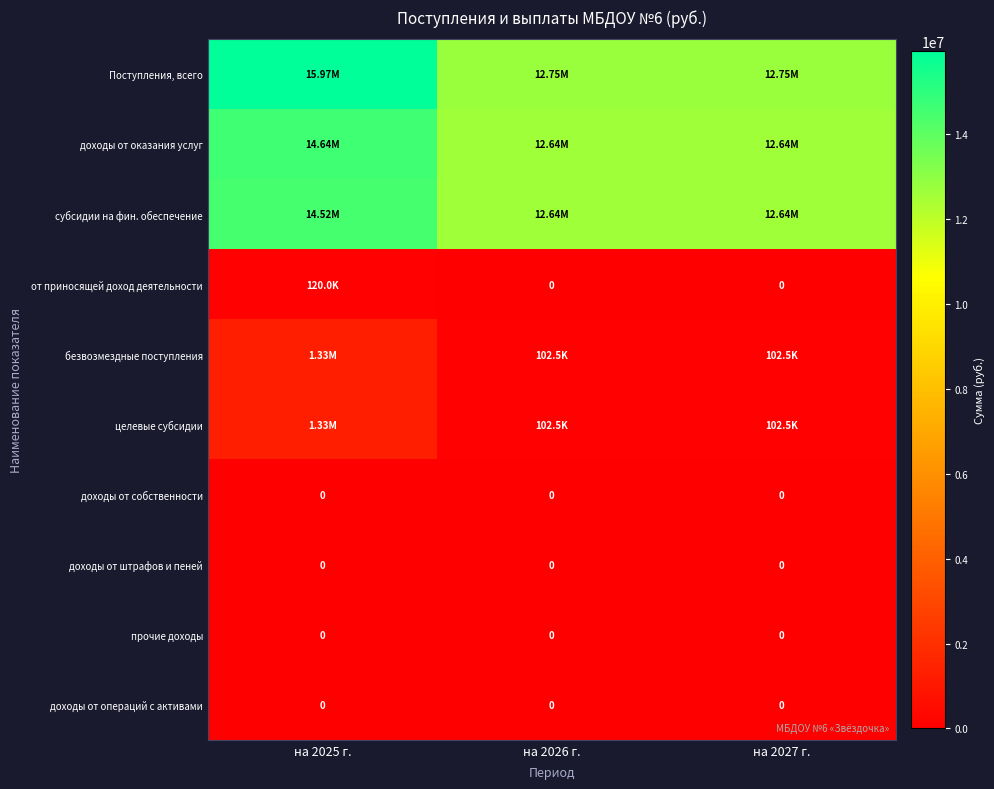

How many distinct data groups are displayed?

10